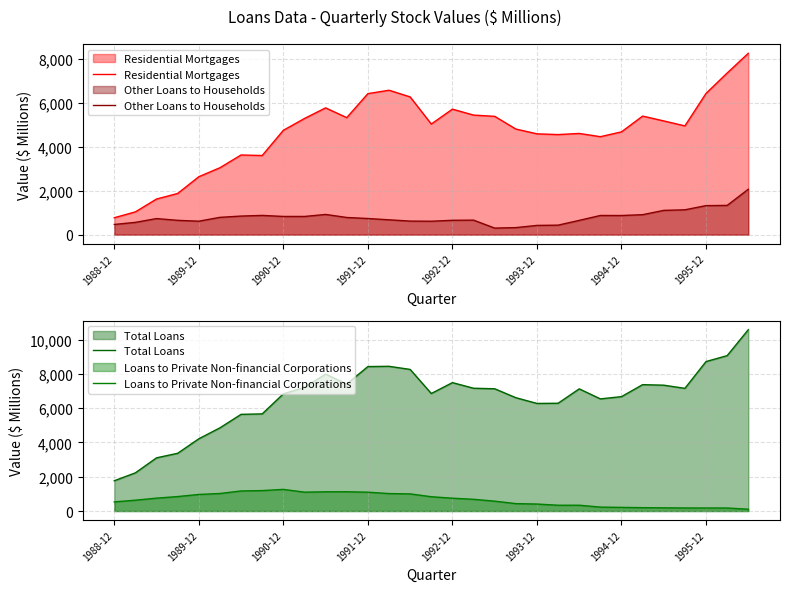

True or false: Other Loans to Households and Residential Mortgages cross at least once.

False